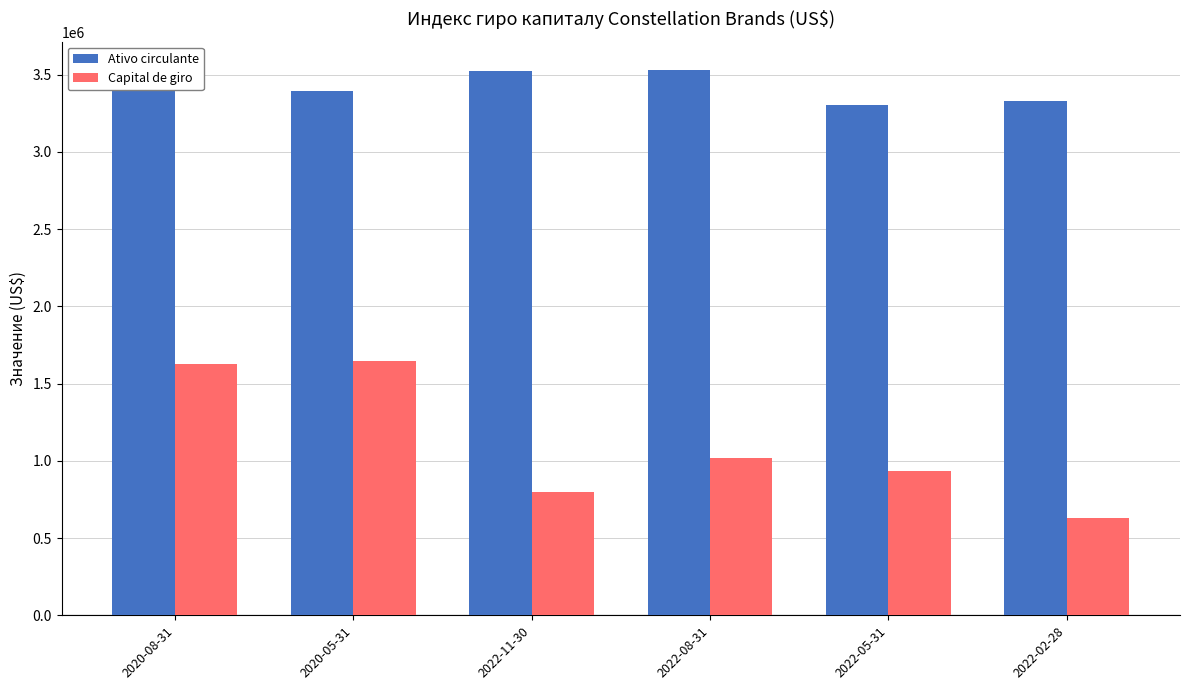

What is the difference between the maximum and minimum values in the Capital de giro series?

1012900